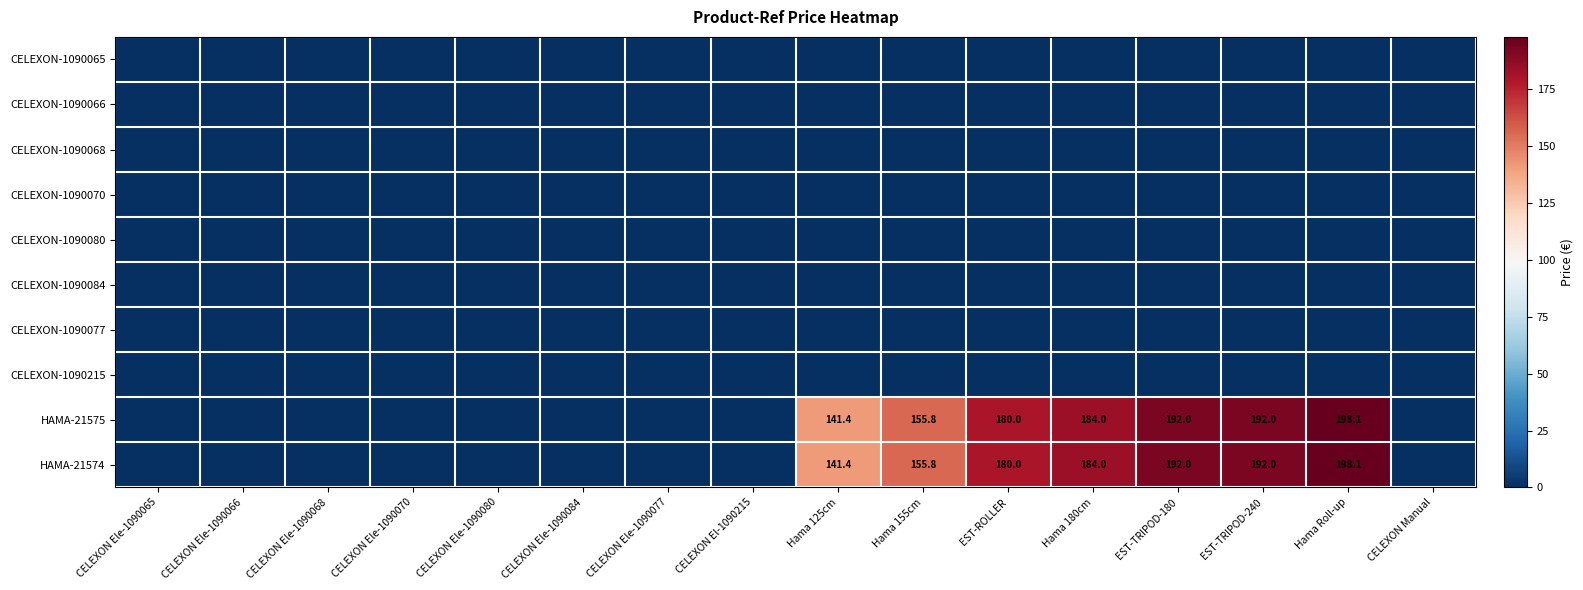

Count the number of categories in the chart.

16